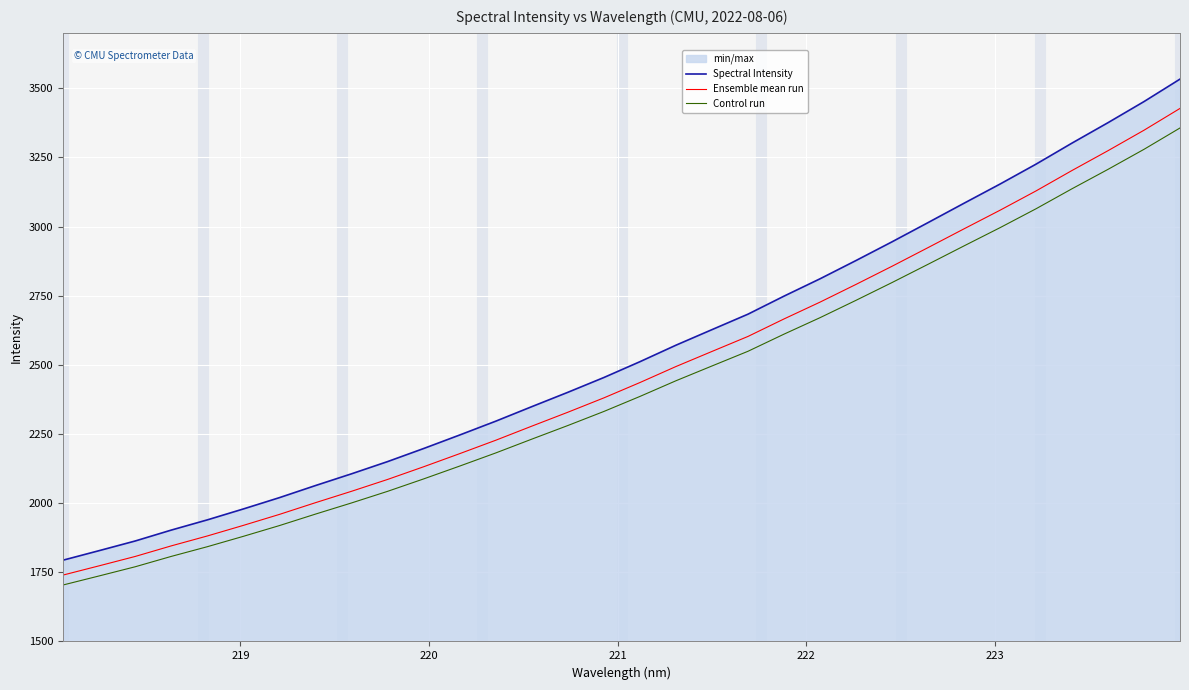

Which series has the largest range (max minus min)?

Spectral Intensity